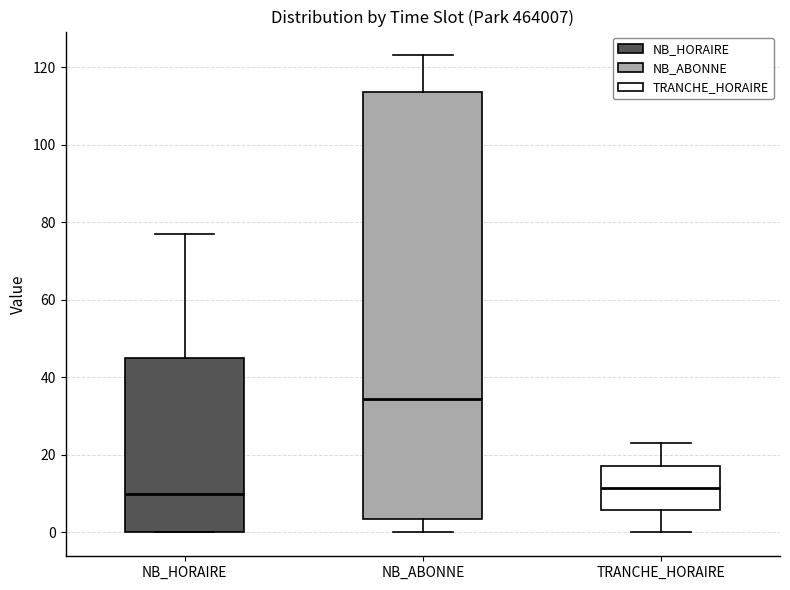

Which box has the highest median line?

NB_ABONNE